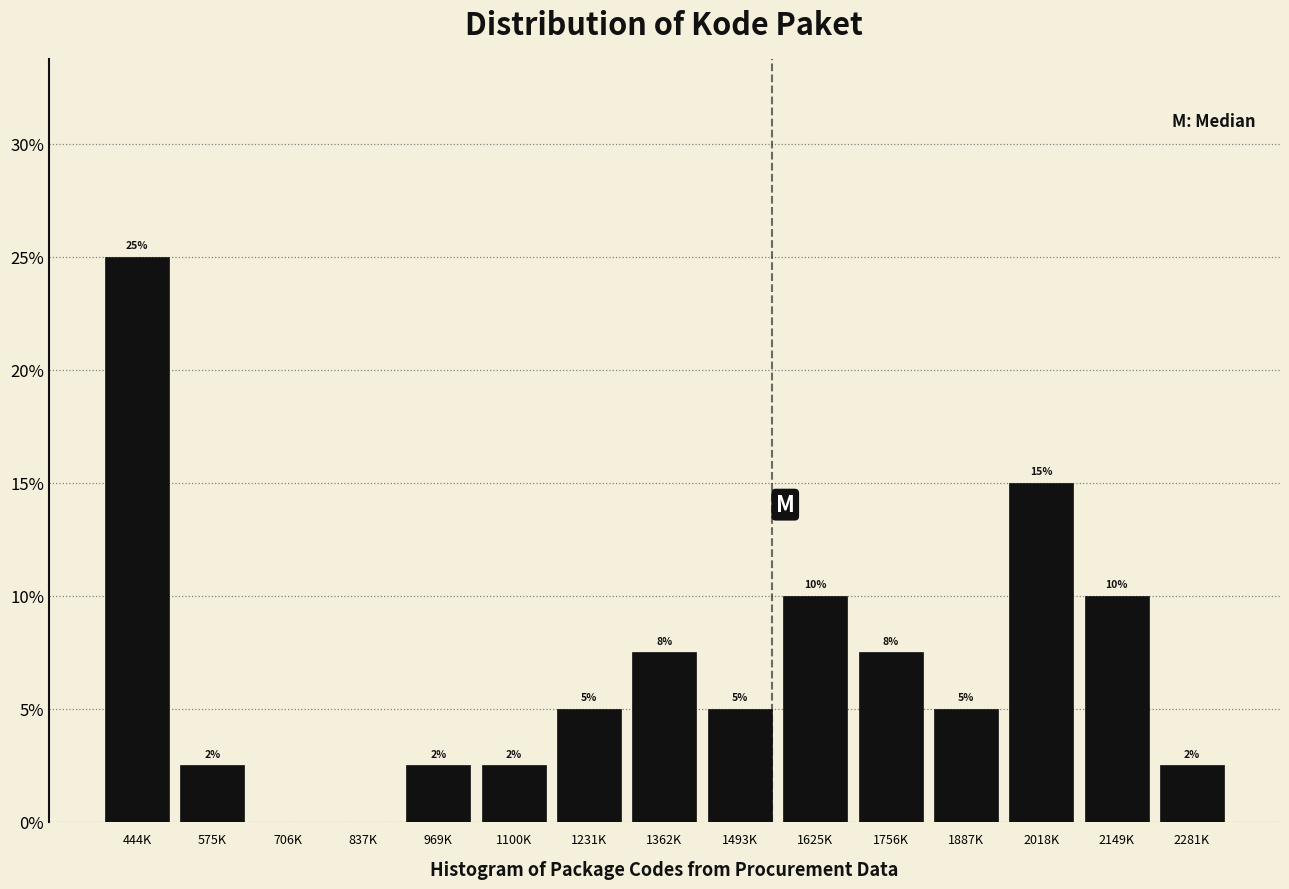

At which label does the data first exceed 5?

444K